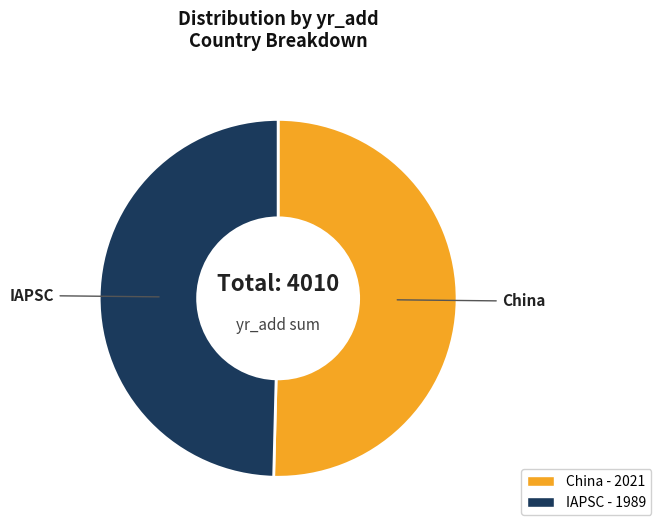

The China slice represents 42% of the pie. True or false?

False